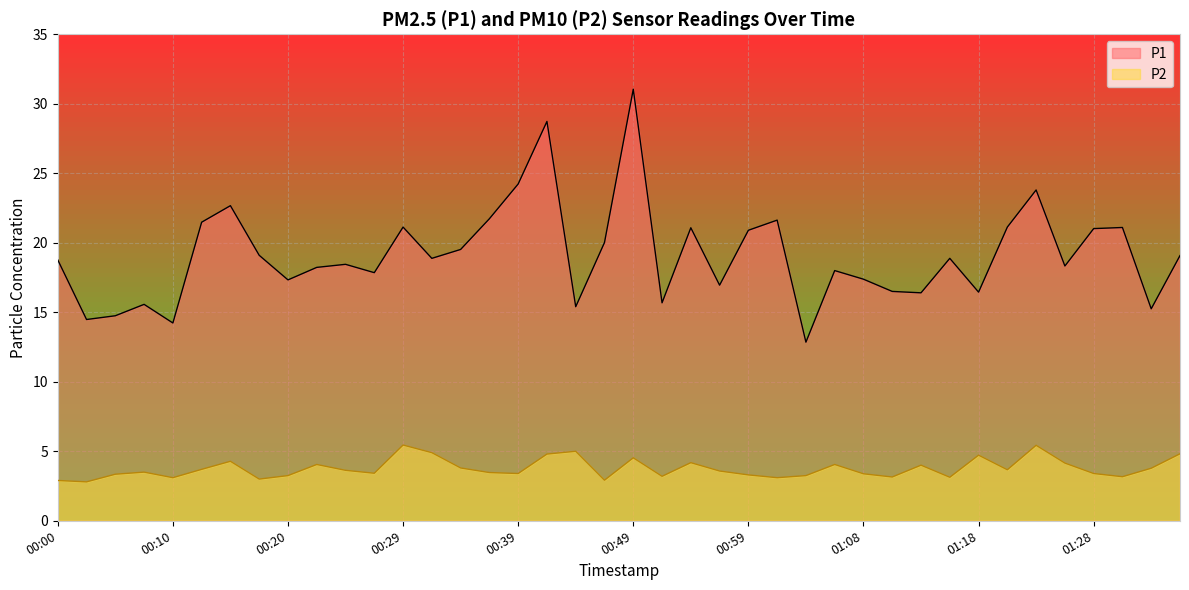

The P2 series shows 5.4 at 00:24. True or false?

False